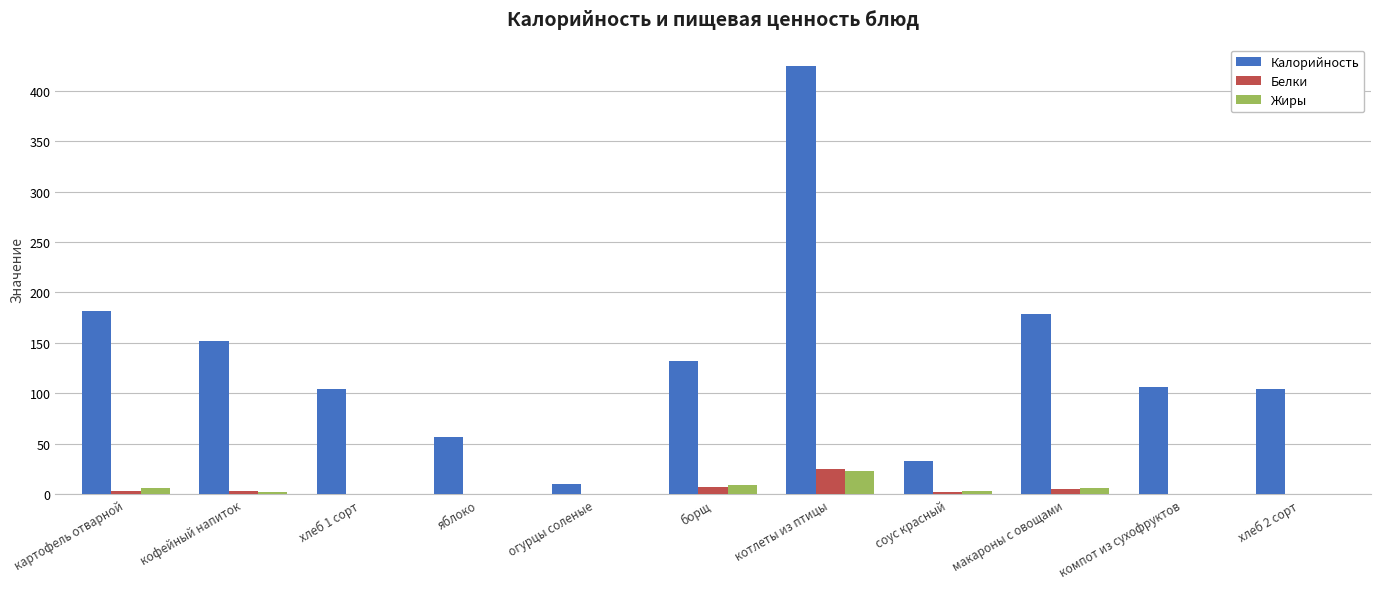

Count the number of data series in this chart.

3